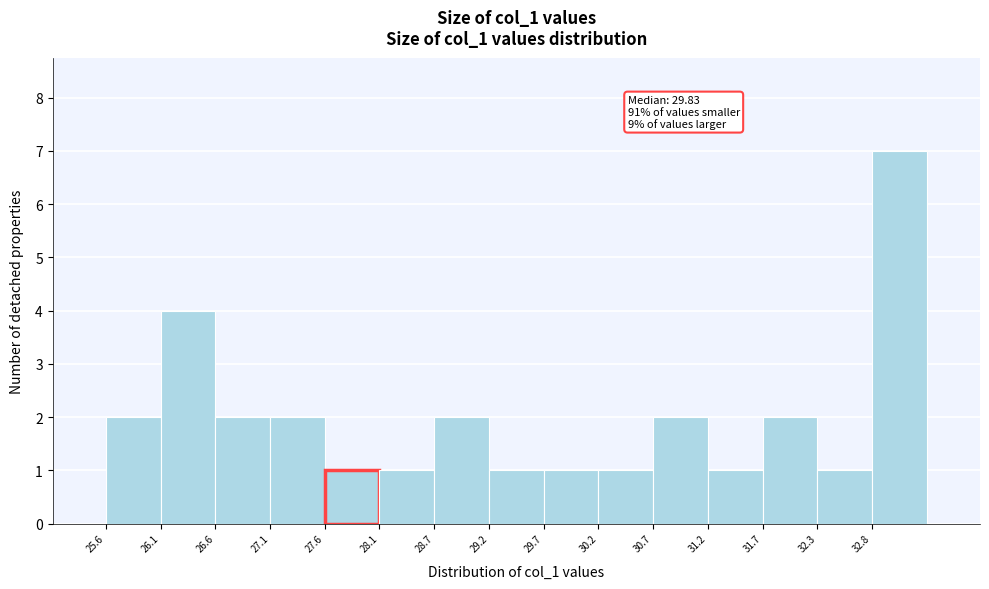

Which range on the x-axis has the tallest bar?

32.8 to 33.3